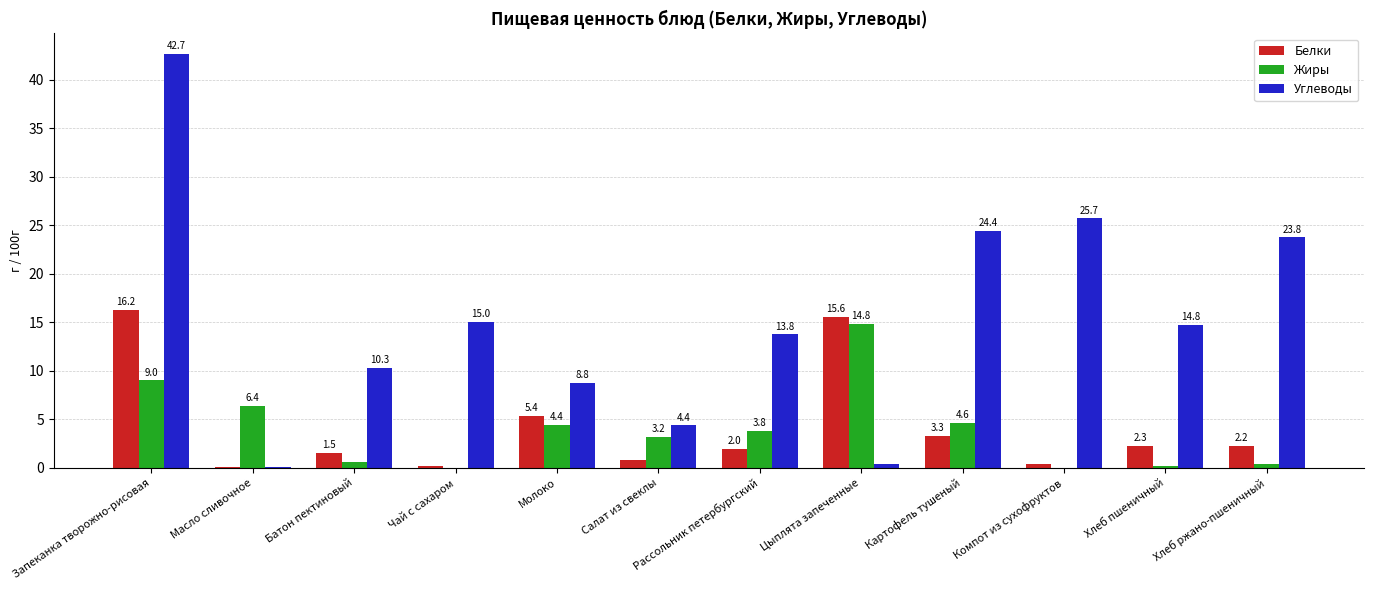

What is the highest value of the Жиры series?

14.8